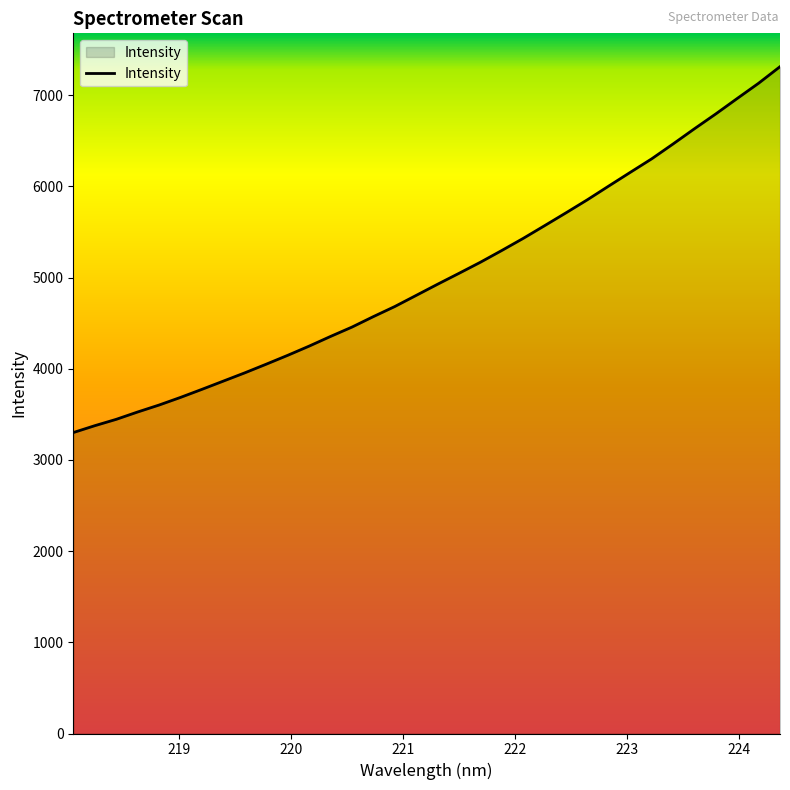

True or false: there are more than 1 points higher than both neighbors.

False